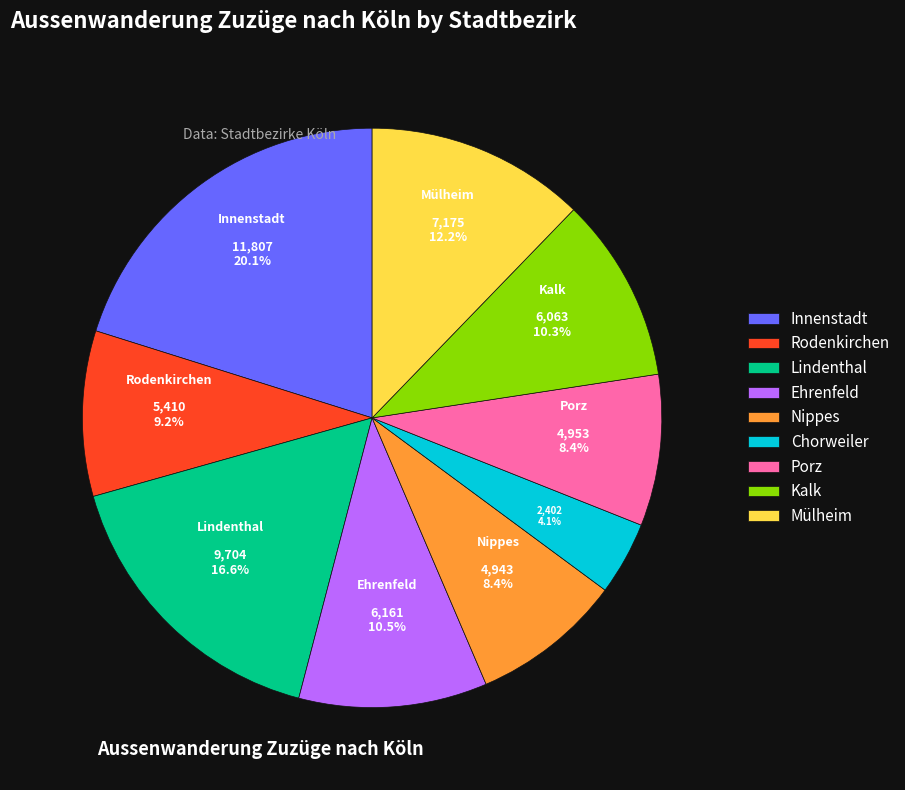

Which slice is the smallest?

Chorweiler